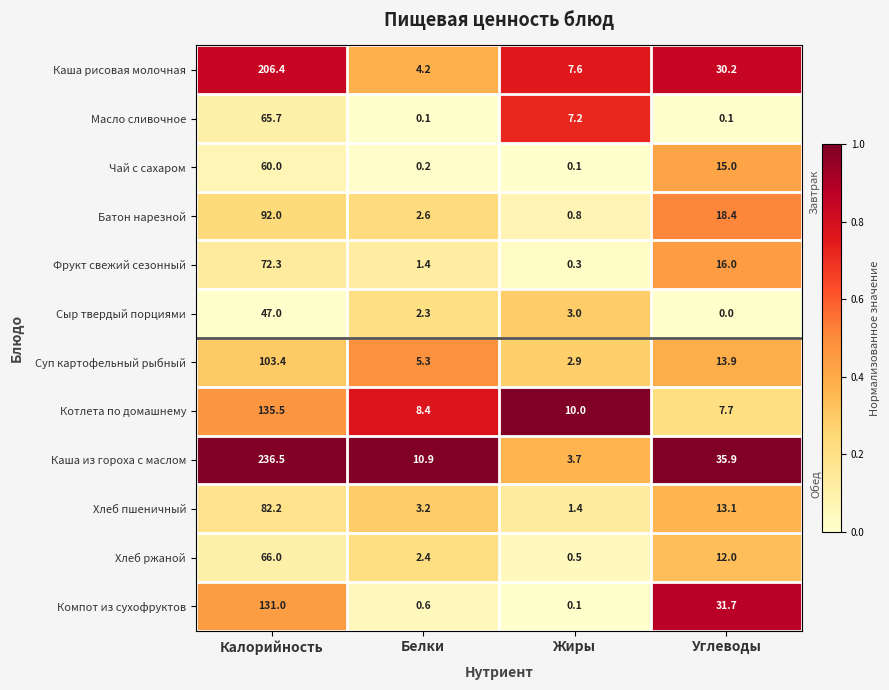

Rank the series by their maximum value, from highest to lowest.

Каша из гороха с маслом, Каша рисовая молочная, Котлета по домашнему, Компот из сухофруктов, Суп картофельный рыбный, Батон нарезной, Хлеб пшеничный, Фрукт свежий сезонный, Хлеб ржаной, Масло сливочное, Чай с сахаром, Сыр твердый порциями